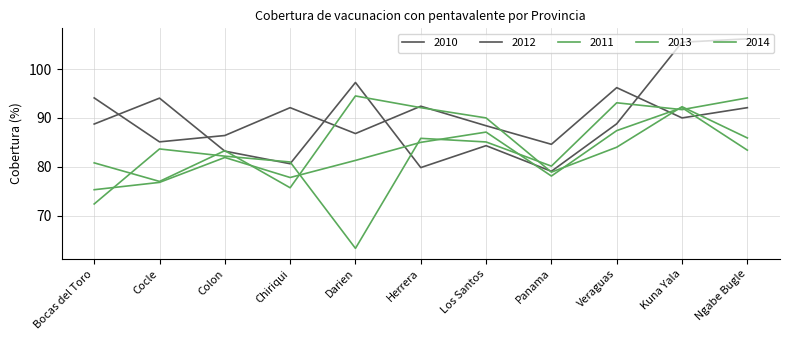

Reading left to right, transcribe all the data shown in this chart.

2010: Bocas del Toro=94.1	Cocle=85.1	Colon=86.4	Chiriqui=92.1	Darien=86.8	Herrera=92.4	Los Santos=88.4	Panama=84.6	Veraguas=96.2	Kuna Yala=90.0	Ngabe Bugle=92.1
2011: Bocas del Toro=80.8	Cocle=77.0	Colon=83.3	Chiriqui=75.7	Darien=94.5	Herrera=92.1	Los Santos=90.0	Panama=78.9	Veraguas=84.0	Kuna Yala=92.3	Ngabe Bugle=85.9
2012: Bocas del Toro=88.8	Cocle=94.0	Colon=83.2	Chiriqui=80.6	Darien=97.3	Herrera=79.8	Los Santos=84.3	Panama=79.1	Veraguas=88.8	Kuna Yala=105.5	Ngabe Bugle=106.2
2013: Bocas del Toro=72.4	Cocle=83.7	Colon=82.2	Chiriqui=81.0	Darien=63.3	Herrera=85.8	Los Santos=85.1	Panama=80.1	Veraguas=93.1	Kuna Yala=91.7	Ngabe Bugle=94.1
2014: Bocas del Toro=75.3	Cocle=76.8	Colon=81.9	Chiriqui=77.8	Darien=81.3	Herrera=85.0	Los Santos=87.1	Panama=78.1	Veraguas=87.4	Kuna Yala=92.1	Ngabe Bugle=83.4